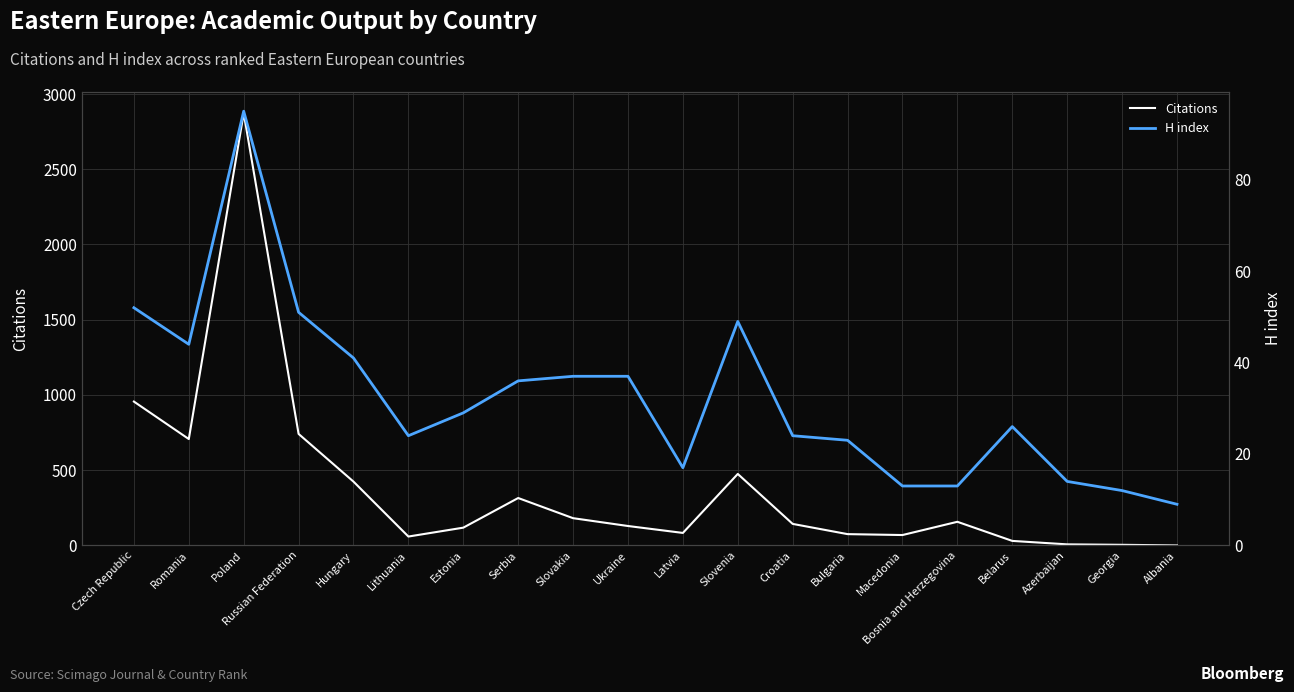

Which series has the largest range (max minus min)?

Citations